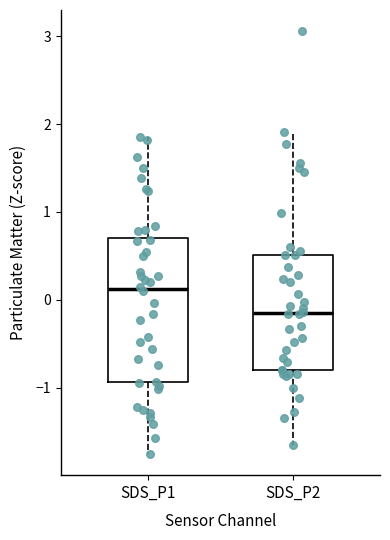

Reading left to right, transcribe this box plot: for each box, give where its median line is, the range the box spans, and where its two whiskers end, as read against the y-axis. The values are not printed on the chart, so give them approximately, as read against the axis.

SDS_P1: median 0.1, box -0.9 to 0.7, whiskers -1.8 to 1.8
SDS_P2: median -0.2, box -0.8 to 0.5, whiskers -1.7 to 1.9